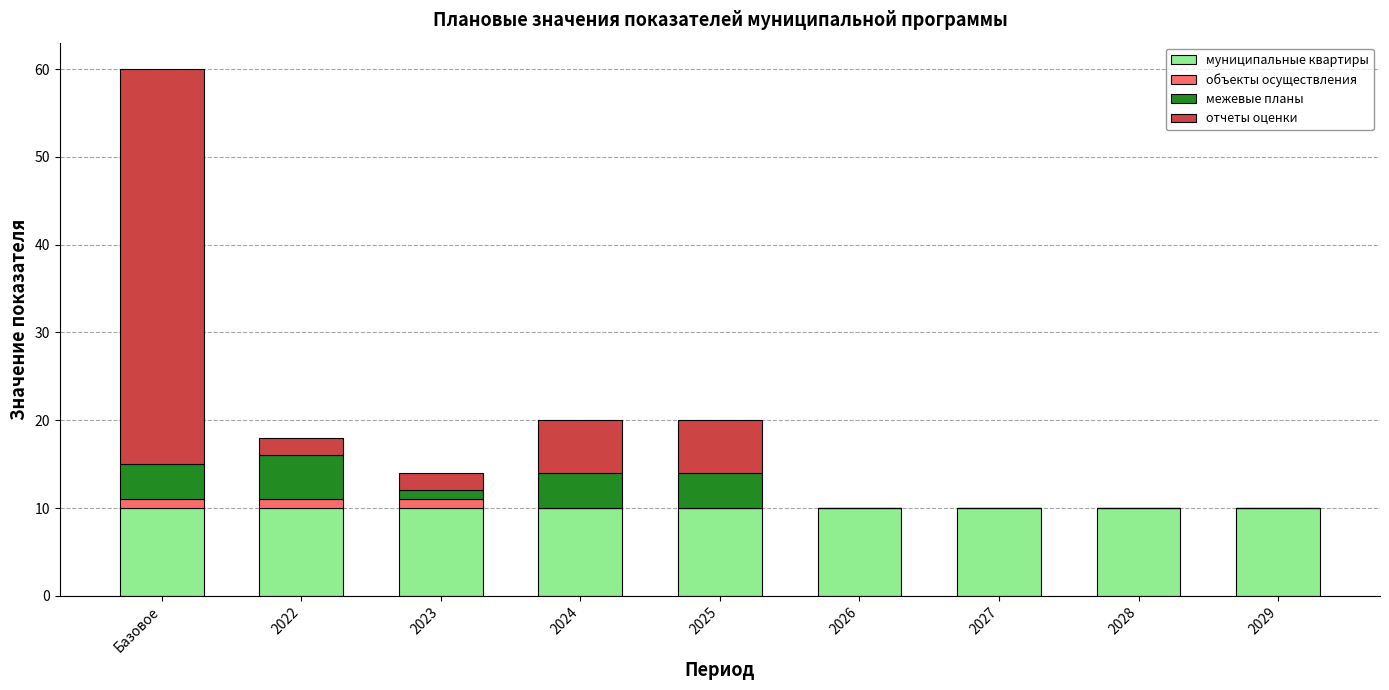

What is the total value across all series at 2025?

20